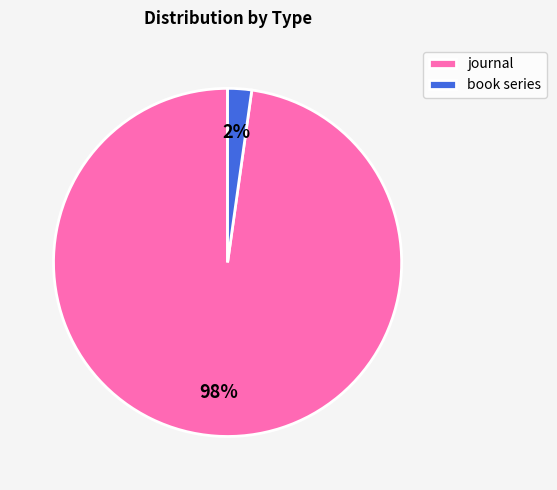

The journal slice represents 98% of the pie. True or false?

True